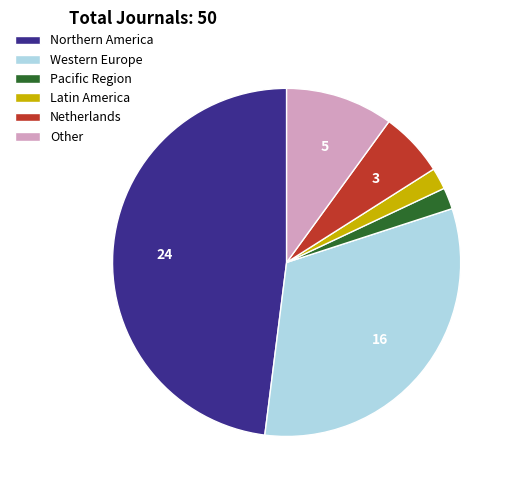

How many slices are in this pie chart?

6